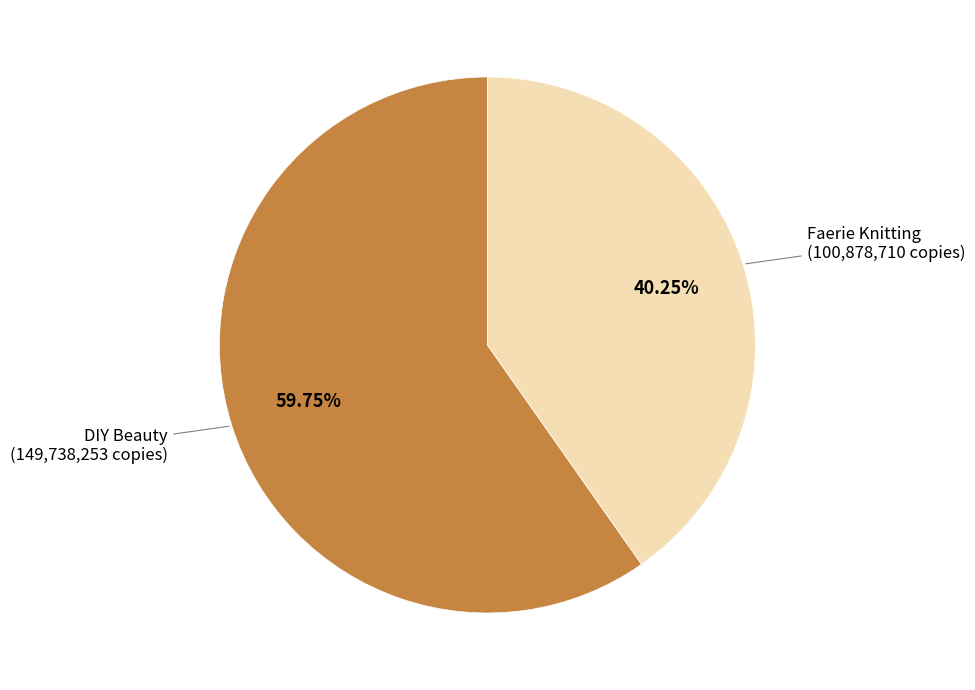

Is there any slice that represents more than half of the pie?

Yes